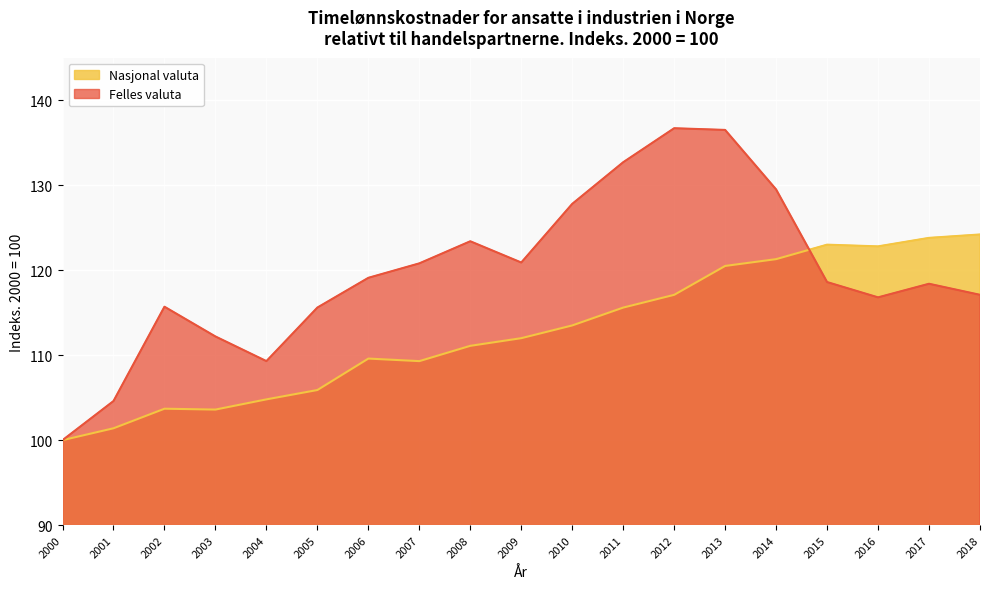

Which series has the widest spread of values?

Felles valuta